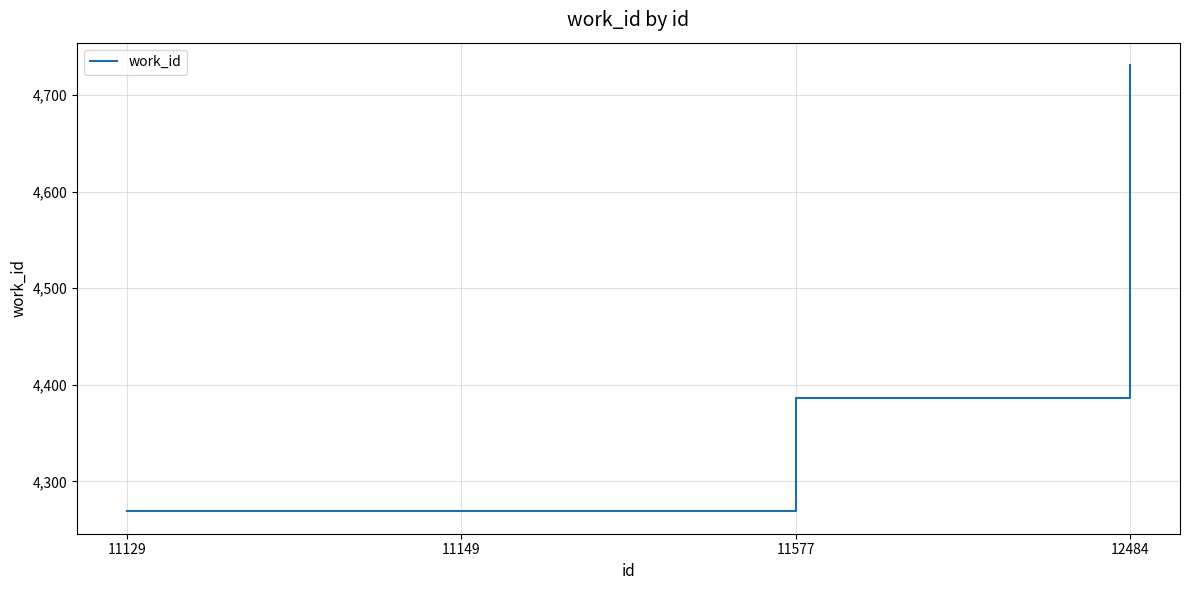

What is the sum of the values at 11129 and 12484?

9000